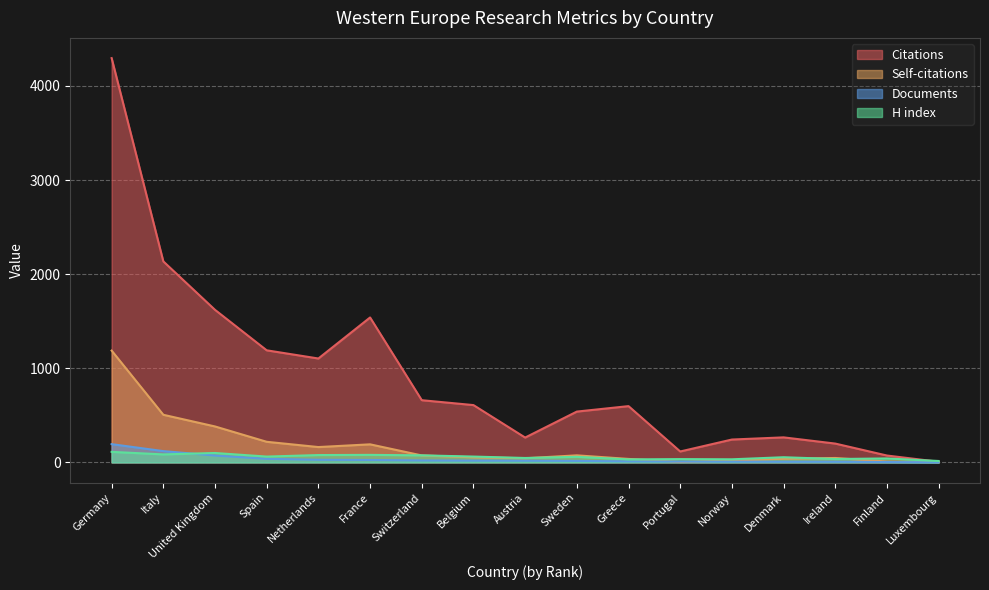

Rank the series at Portugal from lowest to highest value.

Self-citations, Documents, H index, Citations